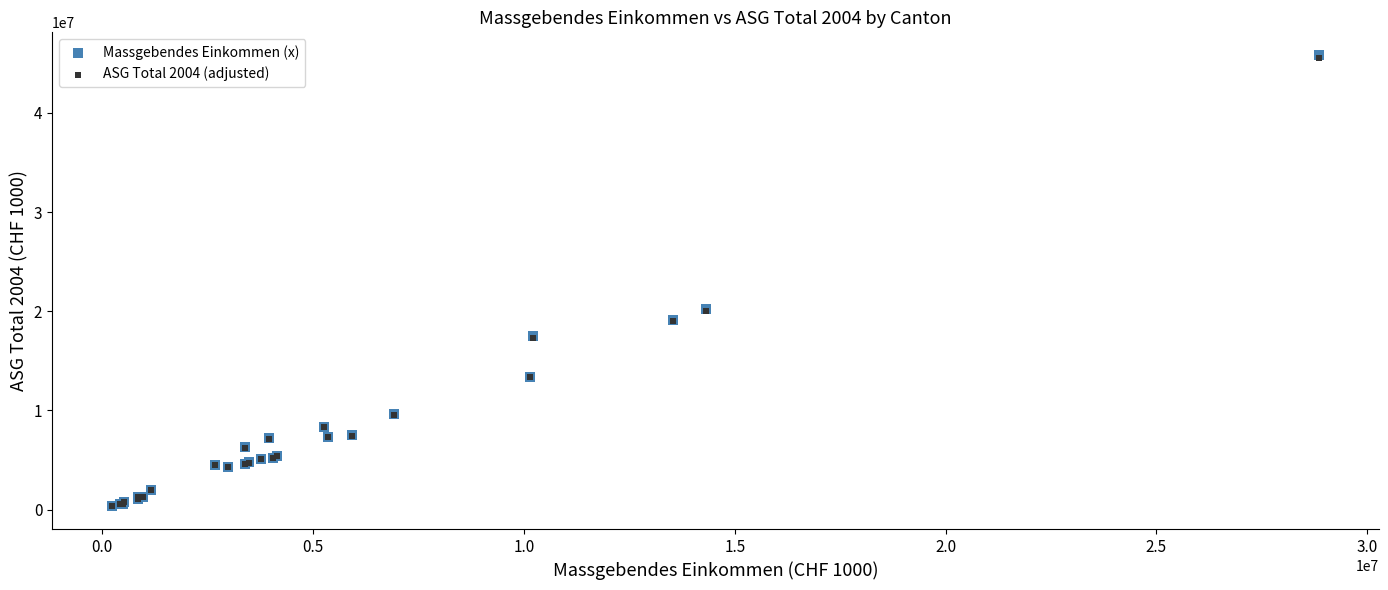

What are all the series names shown in the legend?

Massgebendes Einkommen (x), ASG Total 2004 (adjusted)